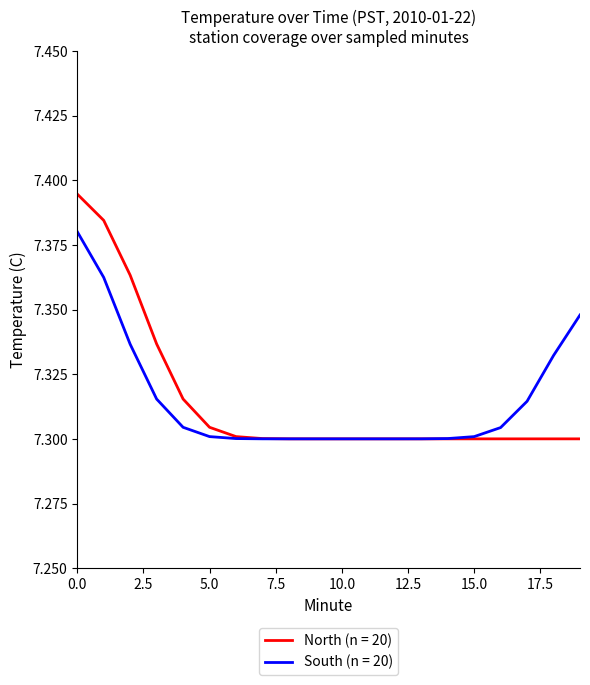

List the series in order of their peak value, highest first.

North (n = 20), South (n = 20)